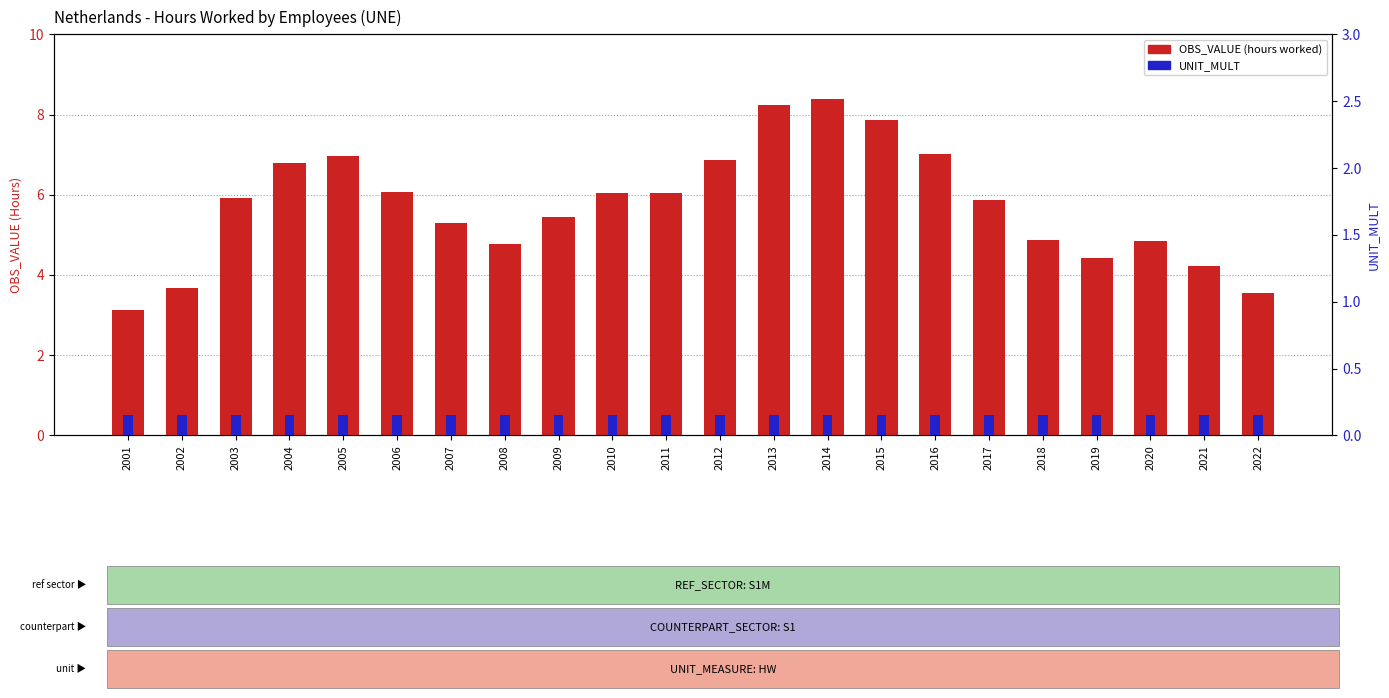

Which category has the highest value in the UNIT_MULT series?

2001